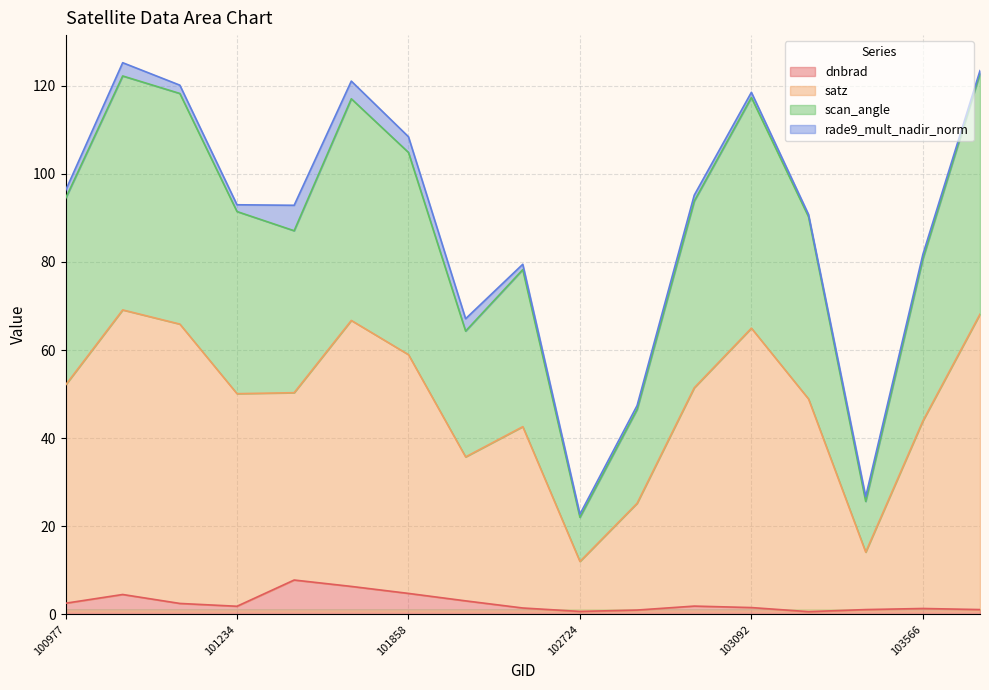

What are all the series names shown in the legend?

dnbrad, satz, scan_angle, rade9_mult_nadir_norm